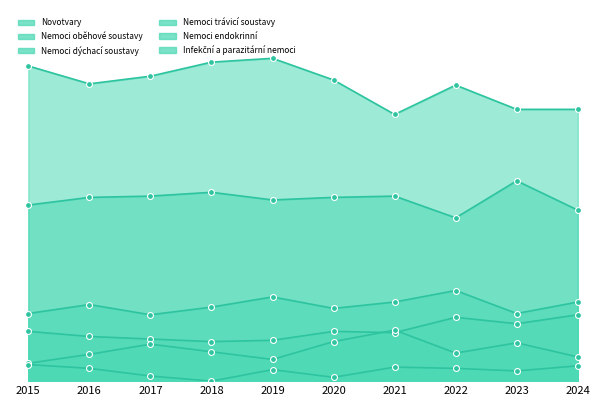

At how many categories does at least one series exceed 53?

10